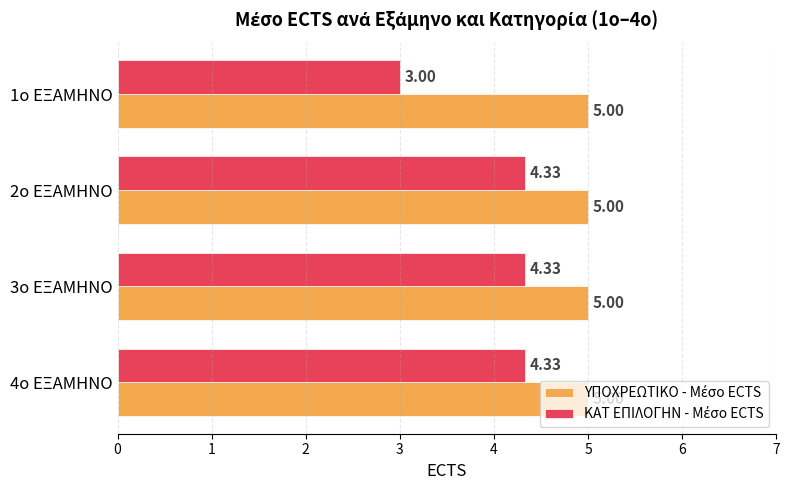

What is the difference between the highest and lowest values at 4ο ΕΞΑΜΗΝΟ?

0.7